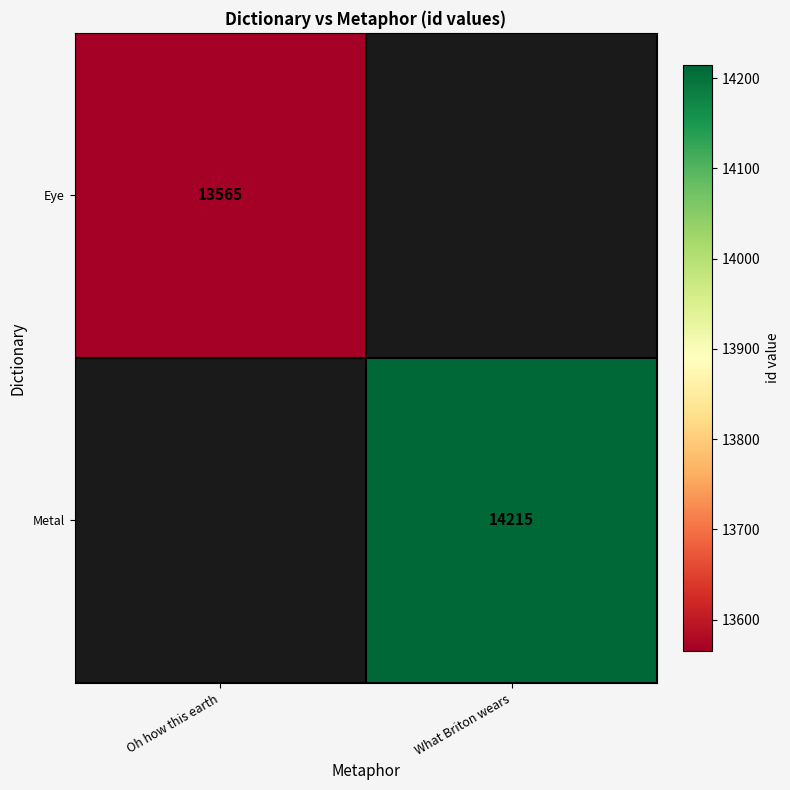

At how many categories does at least one series exceed 14047?

1